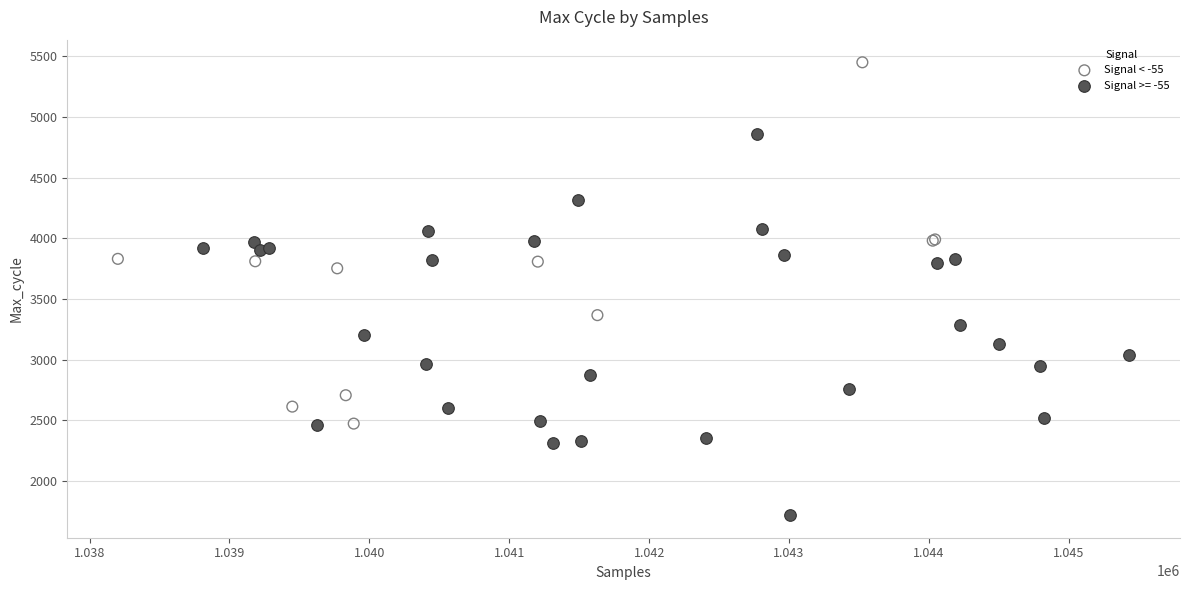

Which series reaches the maximum Y coordinate?

Signal < -55